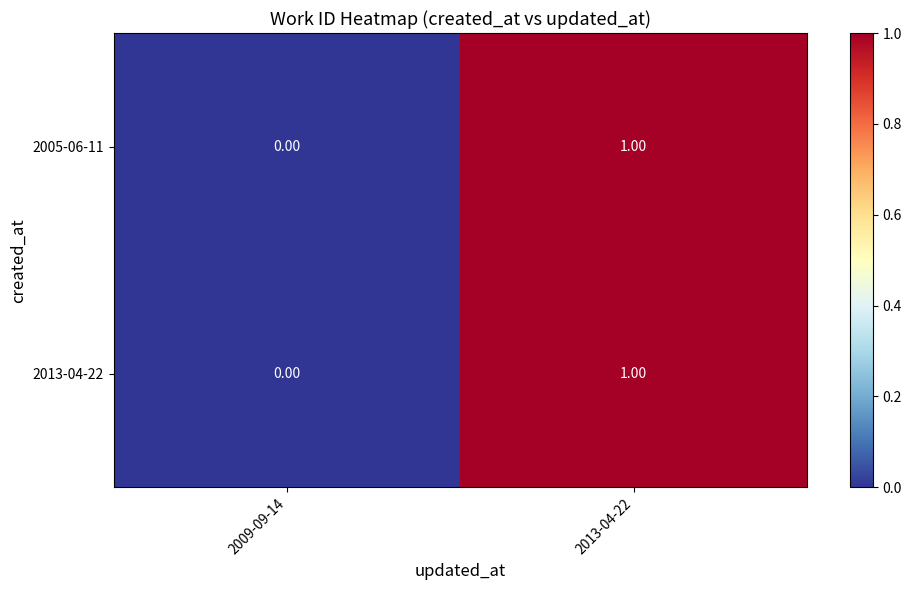

Which series has the largest total across all categories?

2005-06-11